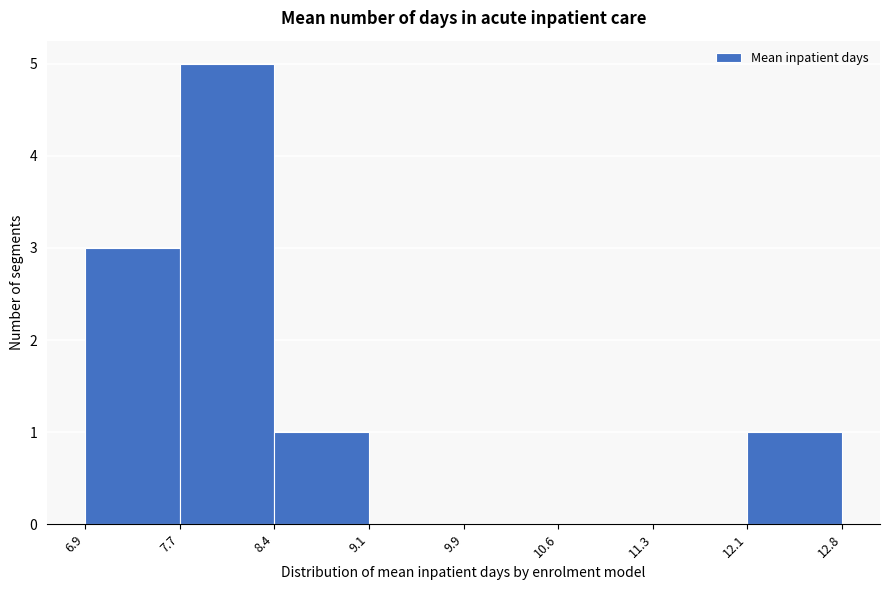

Reading left to right, transcribe this chart: for each bar, give the range it covers on the x-axis and its height. The values are not printed on the chart, so give them approximately, as read against the axis.

6.9 to 7.7: 3
7.7 to 8.4: 5
8.4 to 9.1: 1
9.1 to 9.9: 0
9.9 to 10.6: 0
10.6 to 11.3: 0
11.3 to 12.1: 0
12.1 to 12.8: 1